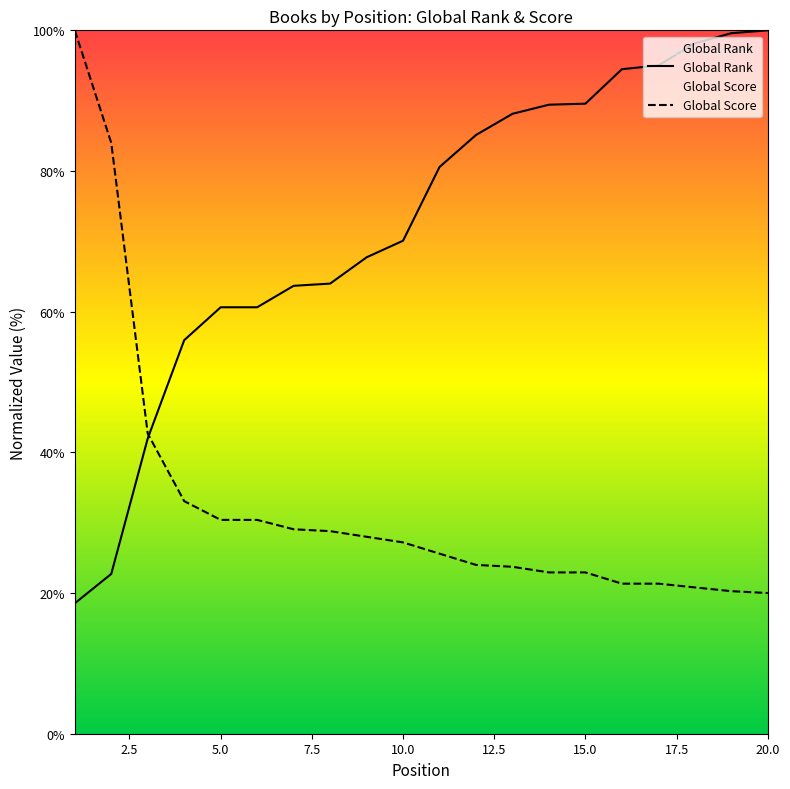

What is the difference between the Global Score values at 20 and 13?

3.7